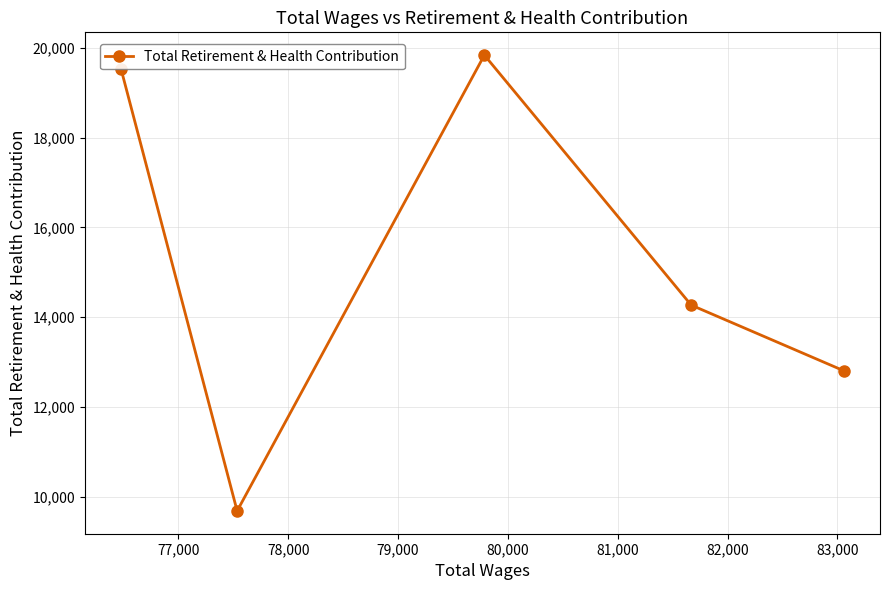

What is the difference between the second highest and second lowest values?

6721